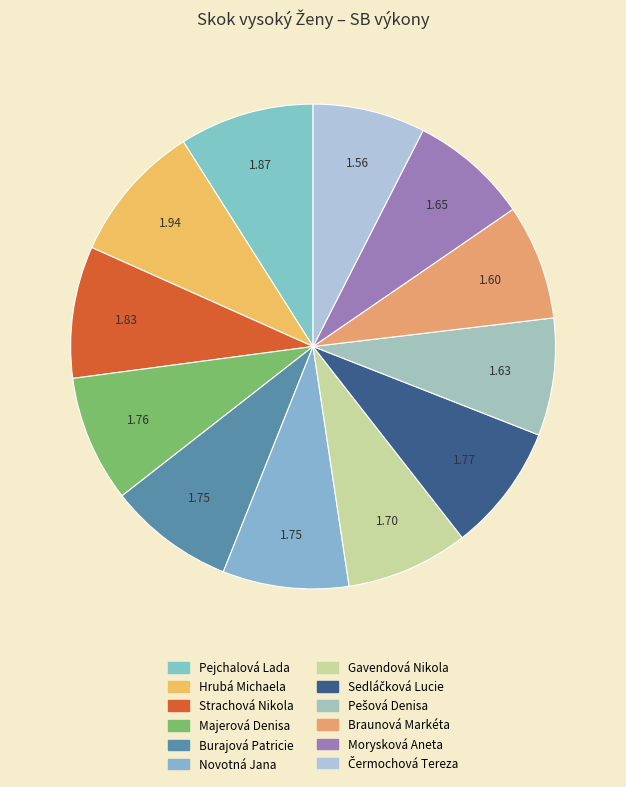

Is it true that Hrubá Michaela is 24% of the pie?

False